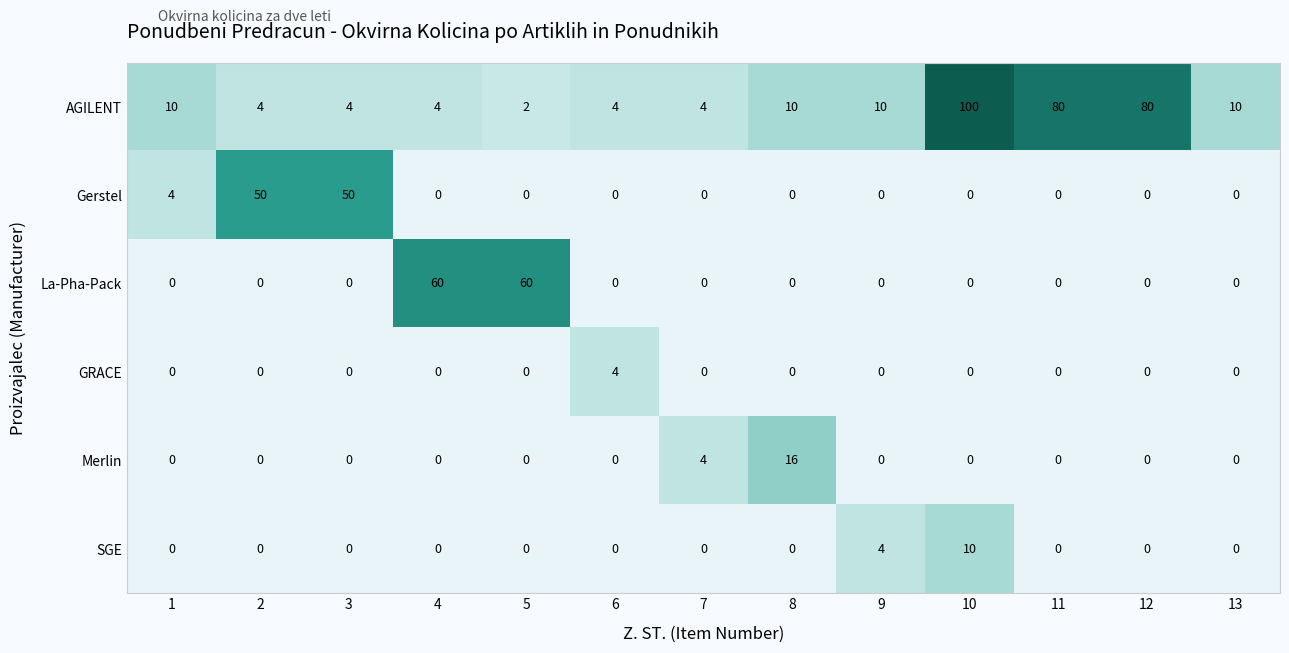

The La-Pha-Pack series shows 0 at 11. True or false?

True